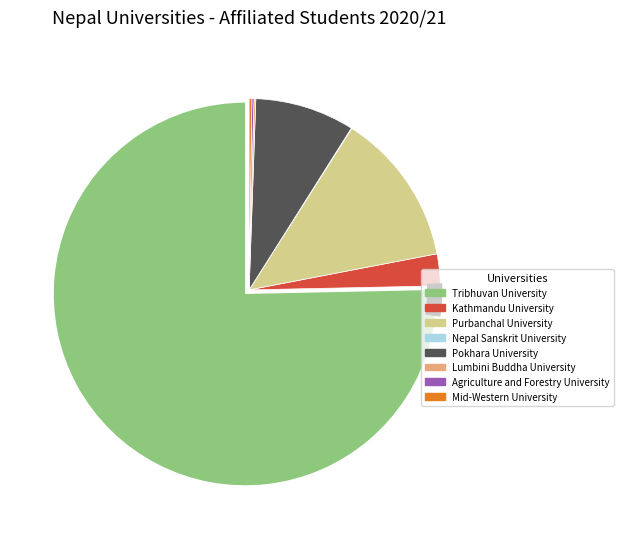

What portion of the pie excludes Lumbini Buddha University?

99.8%